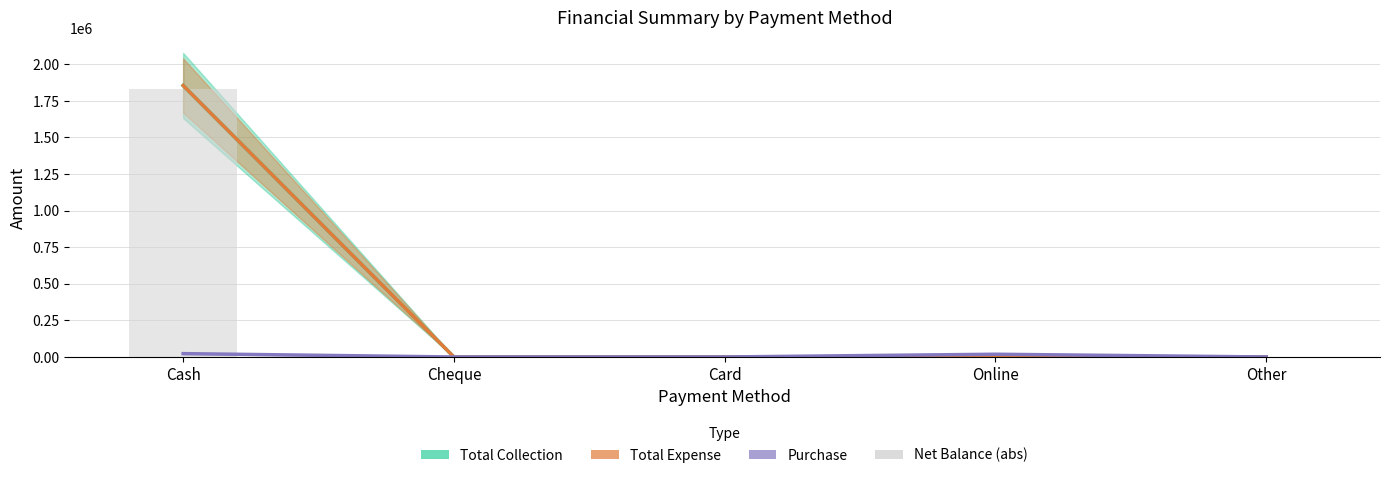

Which series has the widest spread of values?

Total Collection